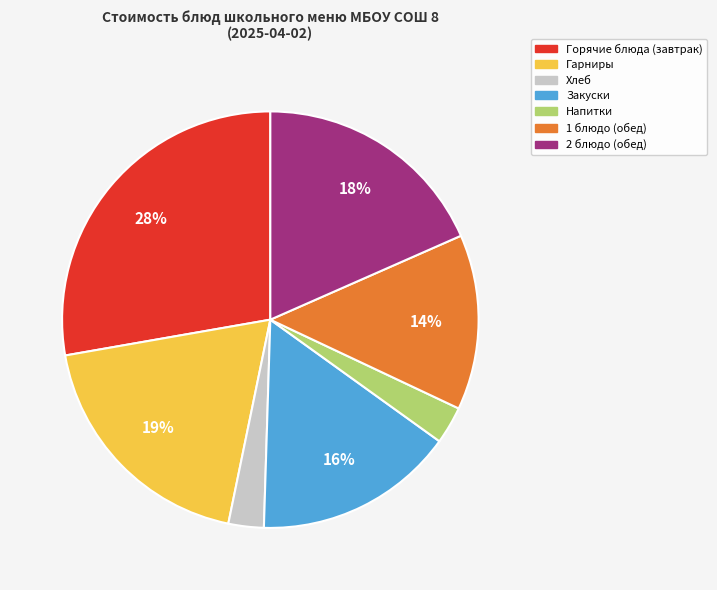

Is there a majority slice in this chart?

No